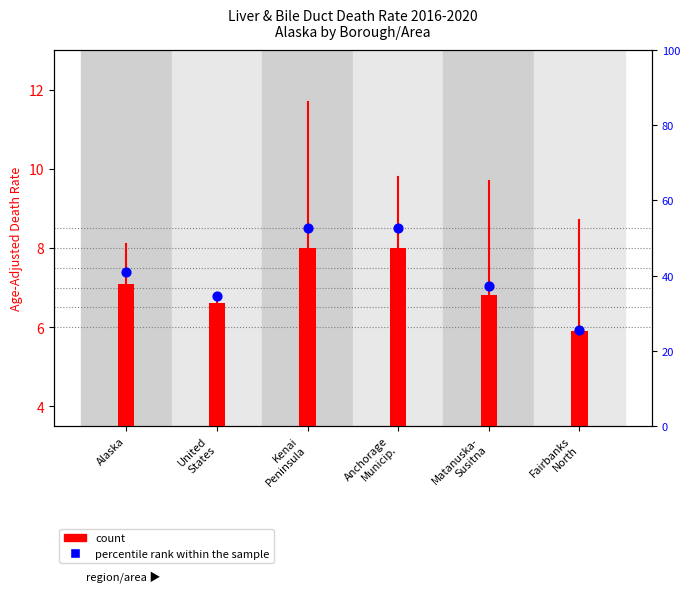

What is the total value across all series at Anchorage
Municip.?

60.6